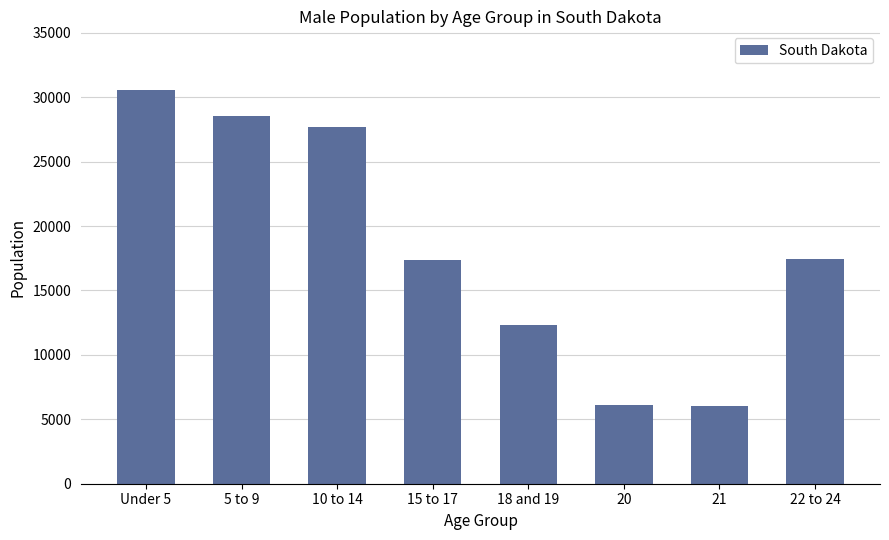

Are the bars horizontal?

No